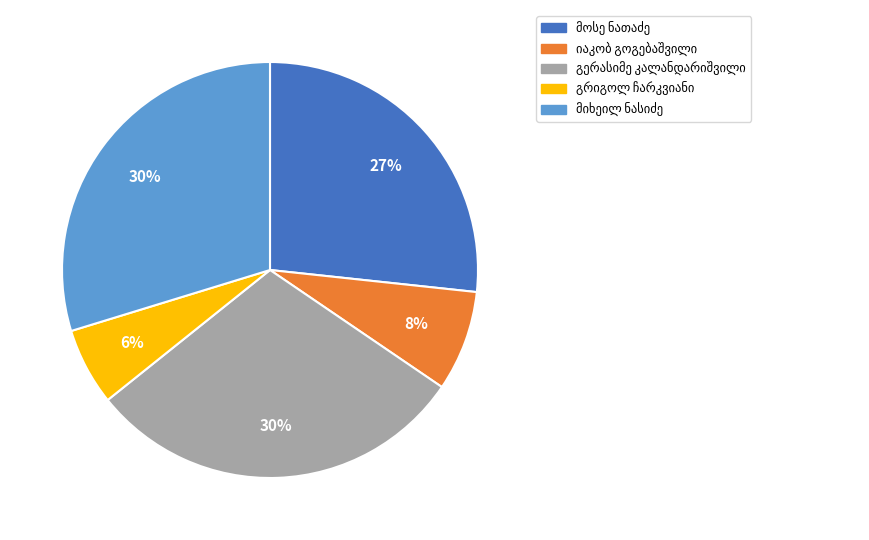

To the nearest percent, what portion does გრიგოლ ვასილის ძე ჩარკვიანი represent?

6%